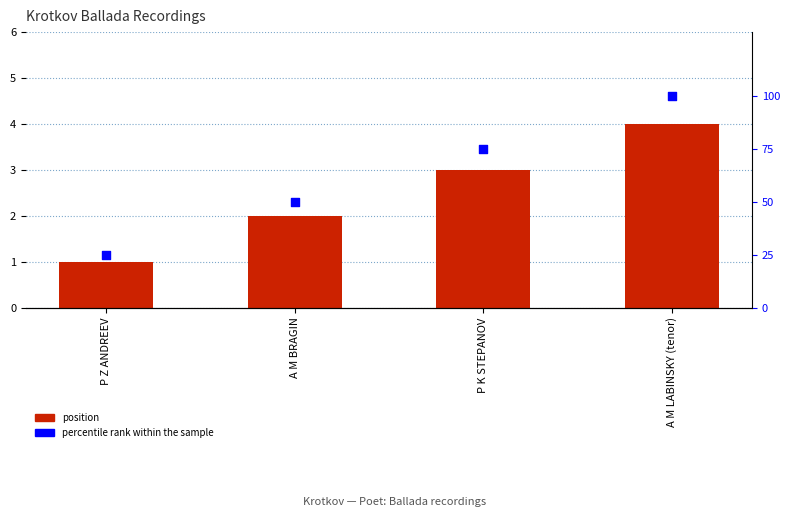

Which series contains the highest Y value?

percentile rank within the sample